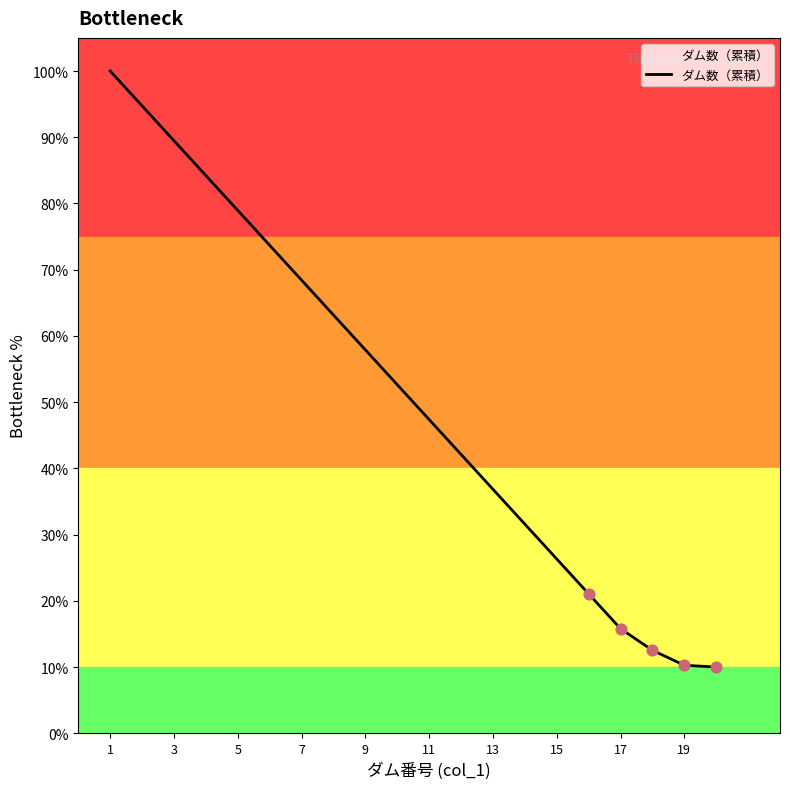

What is the minimum value shown in the chart?

10.0